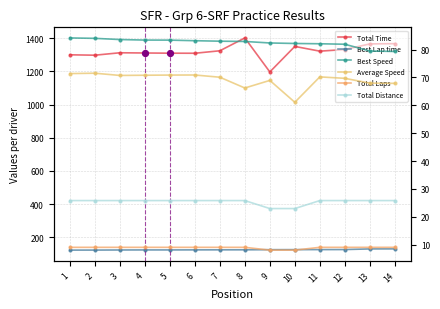

Which series has the widest spread of Y values?

Total Time